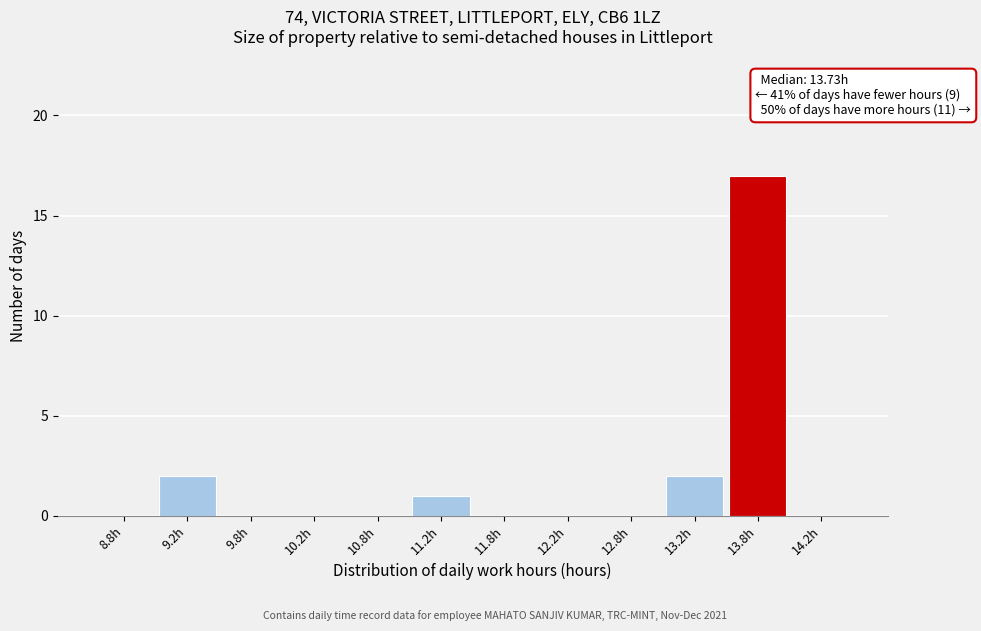

Over which range of the x-axis is the bar tallest?

13.5 to 14.0